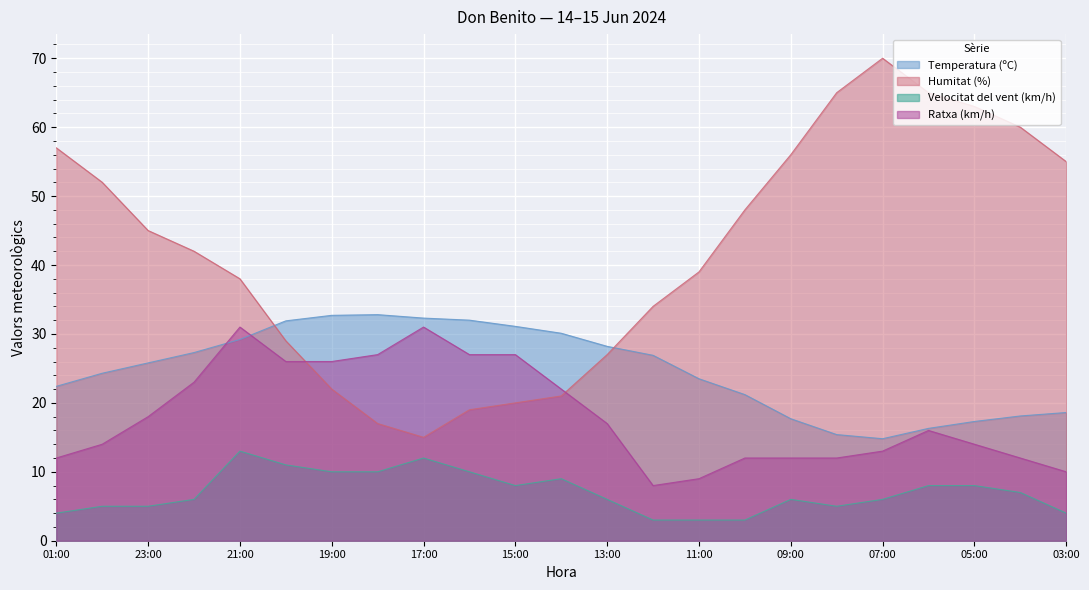

The Ratxa (km/h) series shows 5.6 at 20:00. True or false?

False